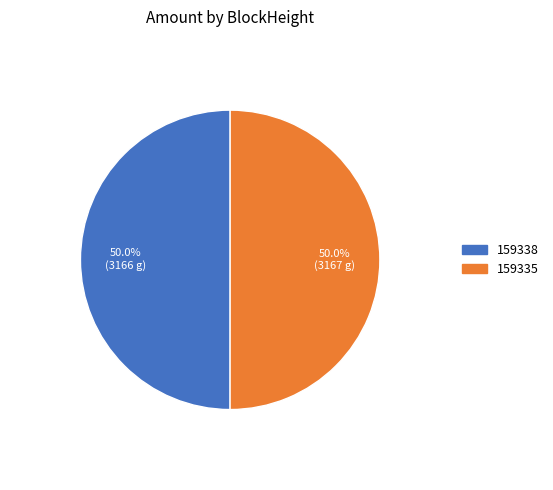

How many segments does this pie chart have?

2